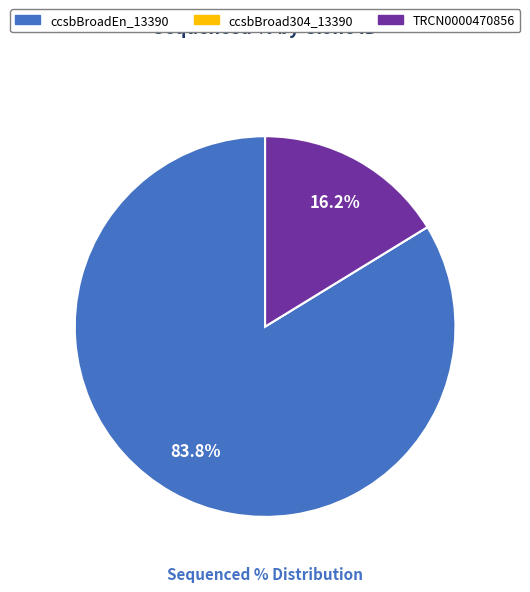

Which category accounts for the majority?

ccsbBroadEn_13390